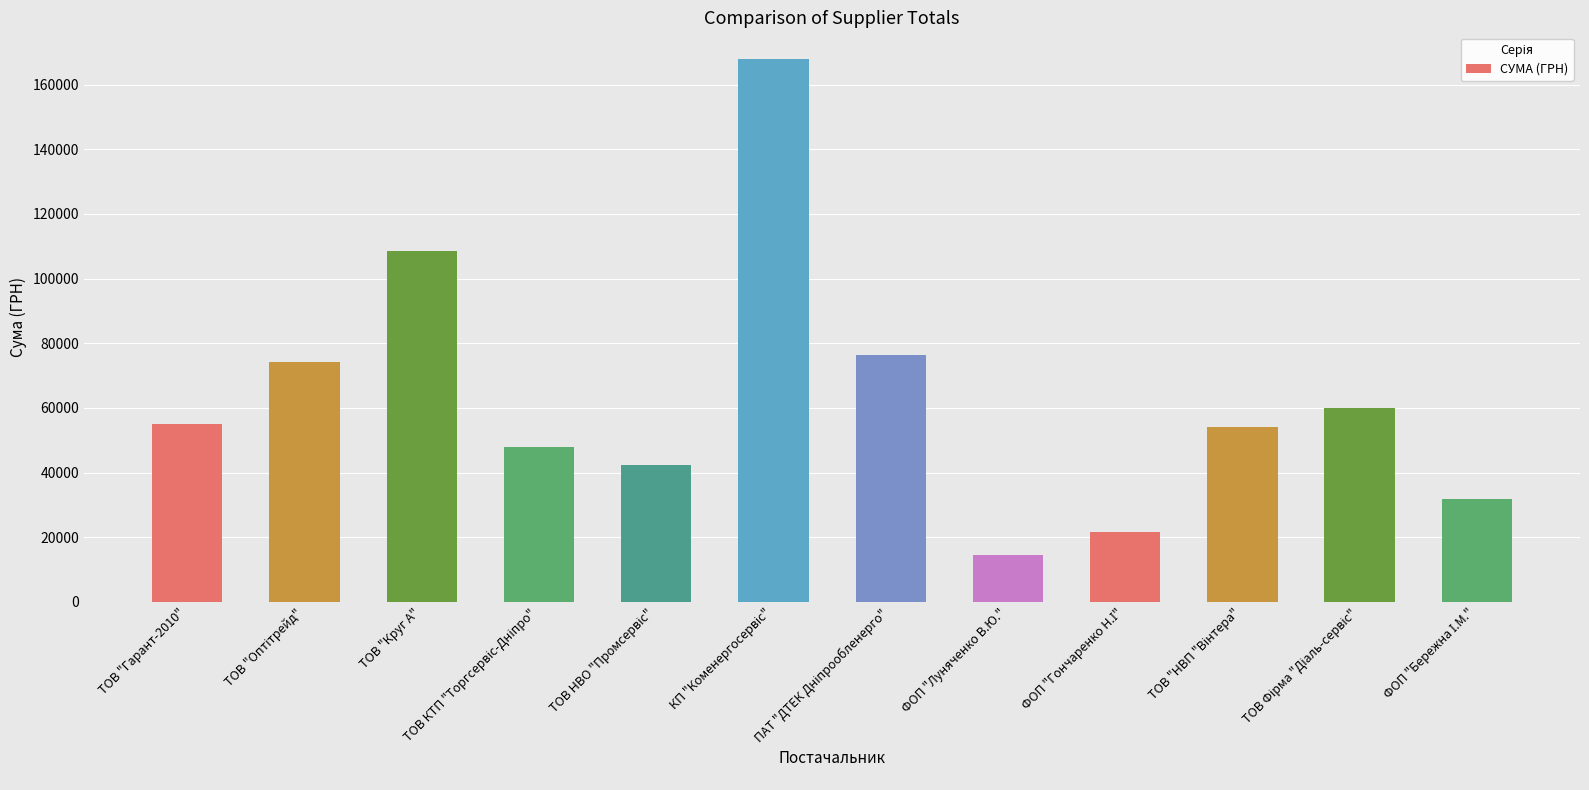

What is the minimum value shown in the chart?

14589.8